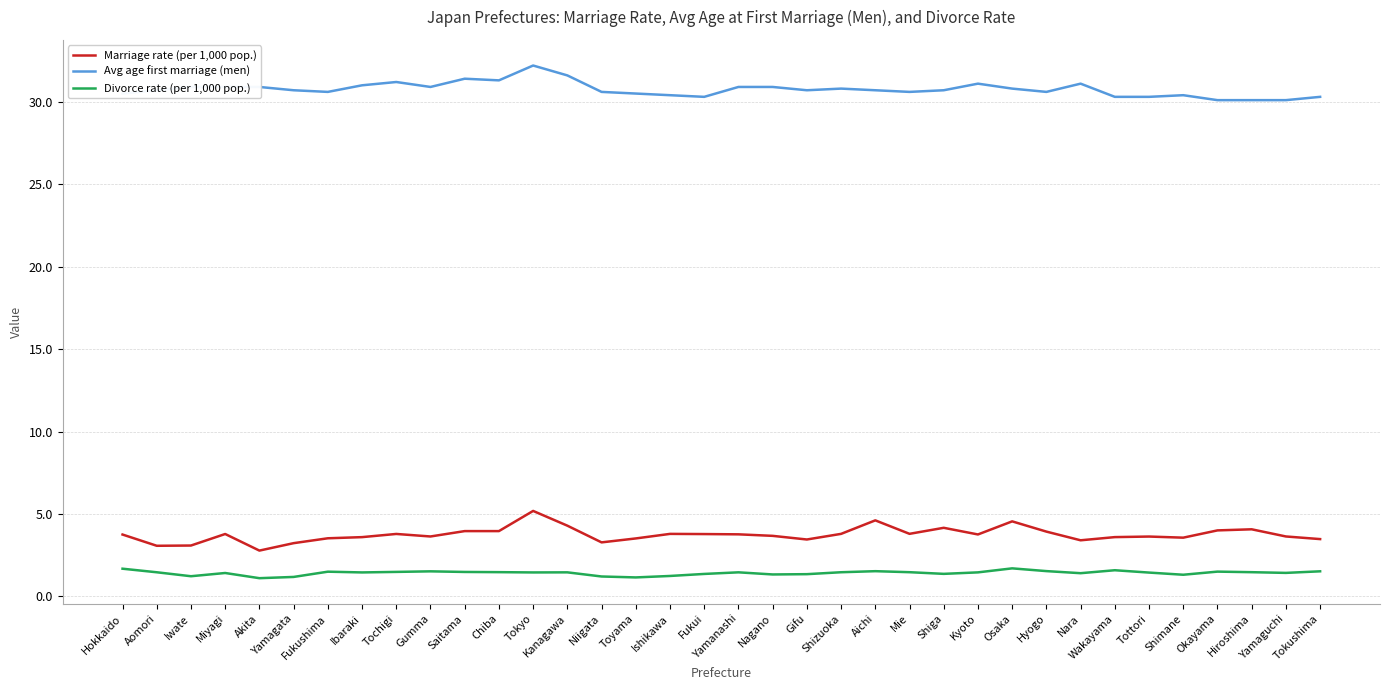

True or false: Avg age first marriage (men) has more than 0 points higher than both neighbors.

True